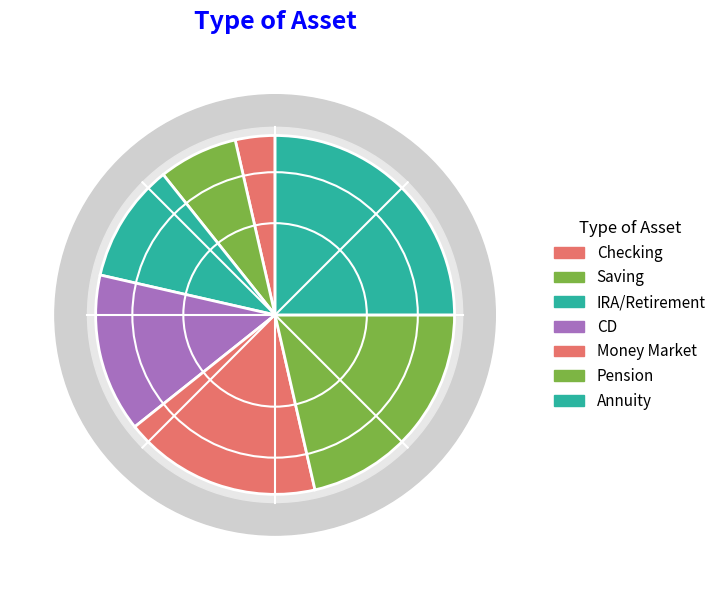

True or false: Money Market accounts for 18% of the total.

True